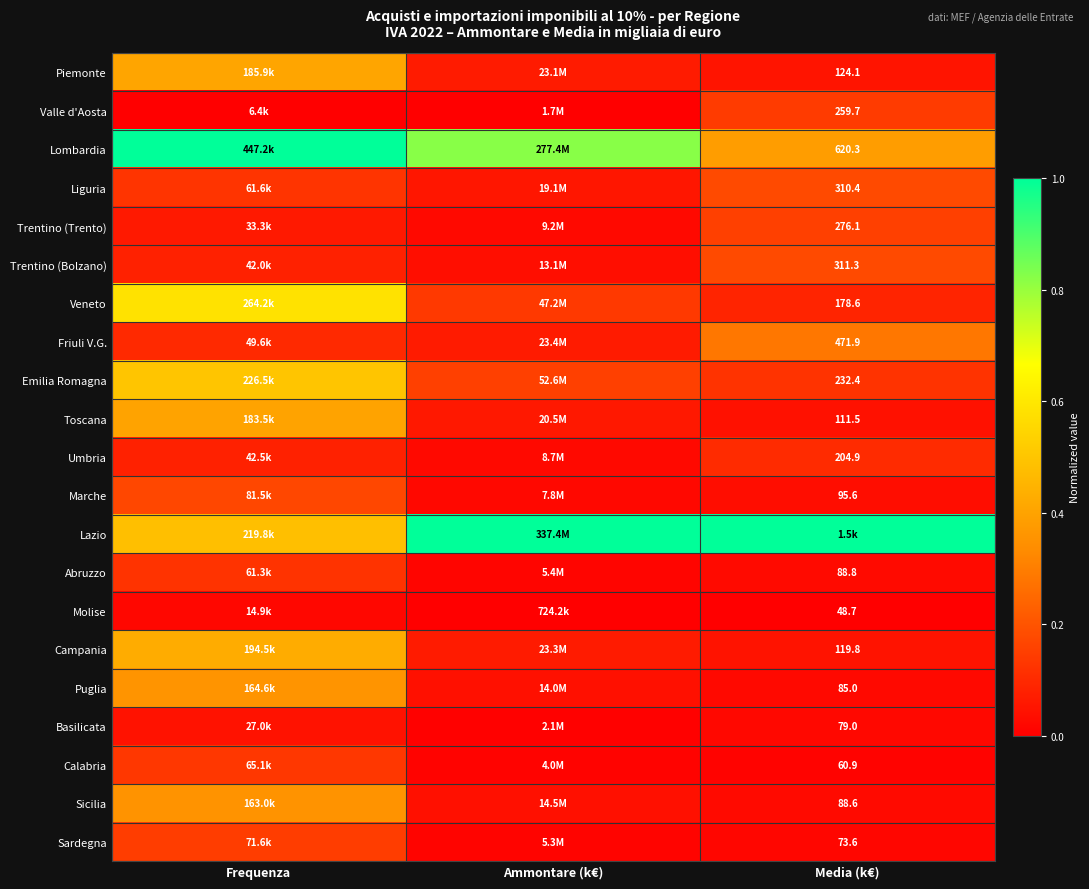

Rank the series by their maximum value, from lowest to highest.

Molise, Basilicata, Umbria, Abruzzo, Calabria, Valle d'Aosta, Sardegna, Trentino (Trento), Marche, Liguria, Trentino (Bolzano), Friuli V.G., Sicilia, Puglia, Toscana, Piemonte, Campania, Emilia Romagna, Veneto, Lombardia, Lazio